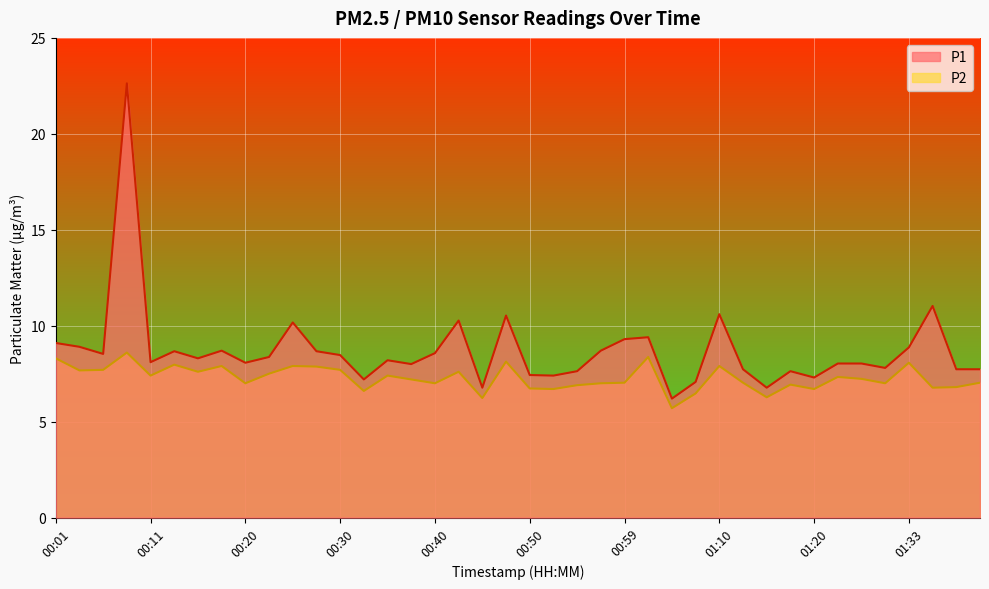

At 01:15, list the series in order from largest to smallest.

P1, P2